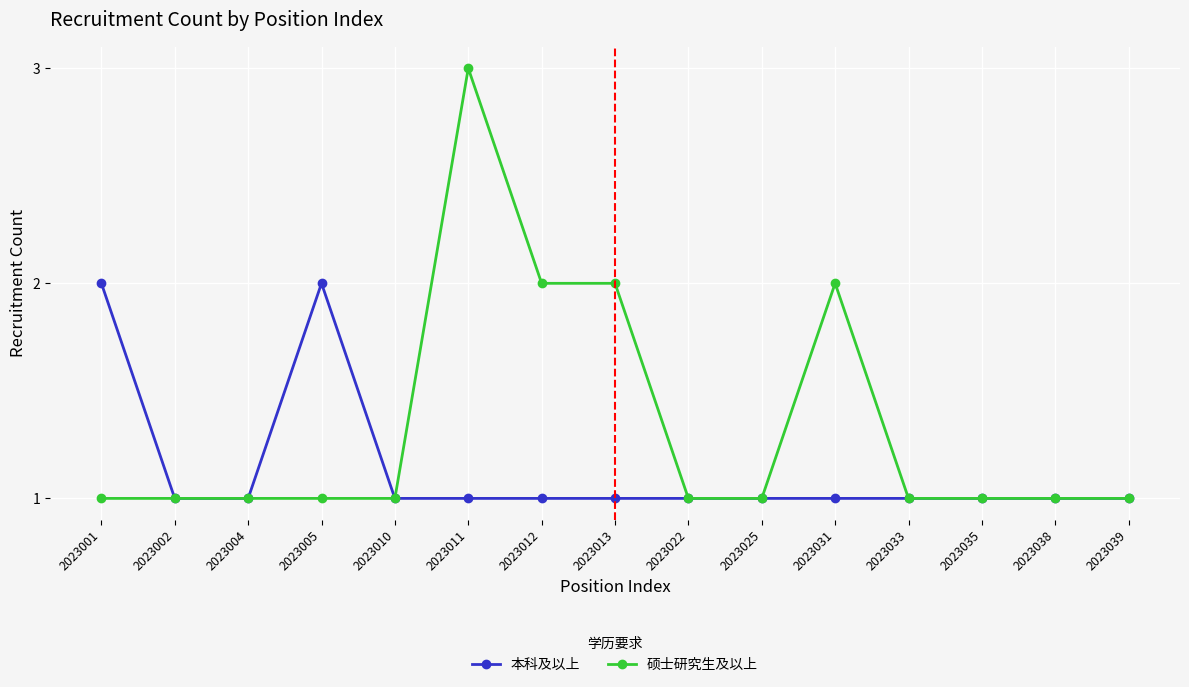

Which series has the largest total across all categories?

硕士研究生及以上